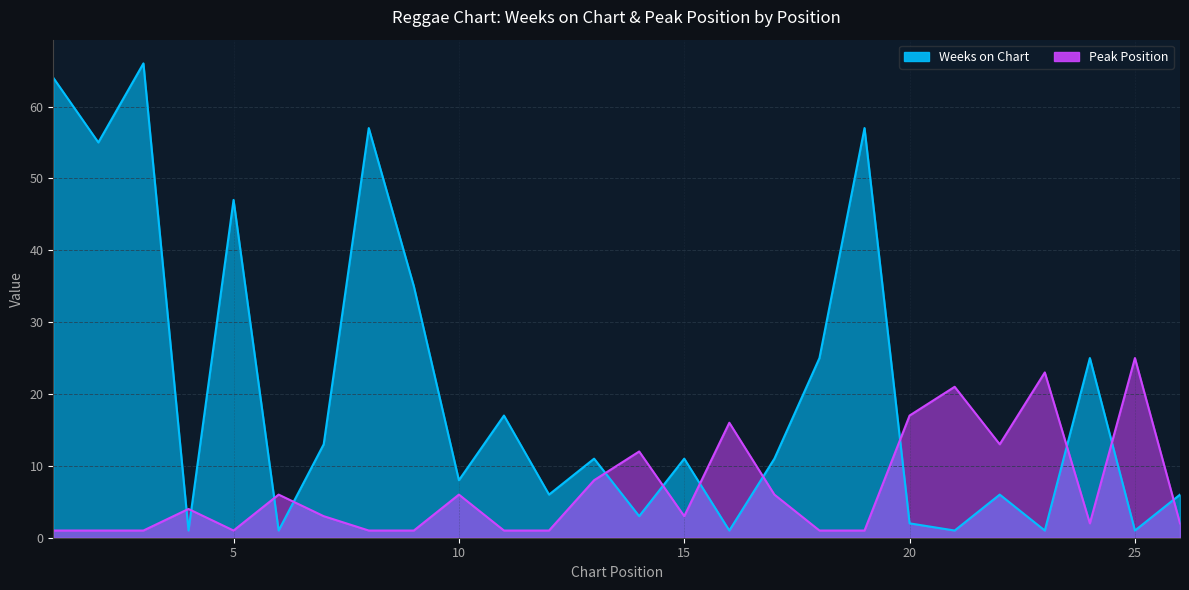

Which series ends up on top after the final intersection of Peak Position and Weeks on Chart?

Weeks on Chart